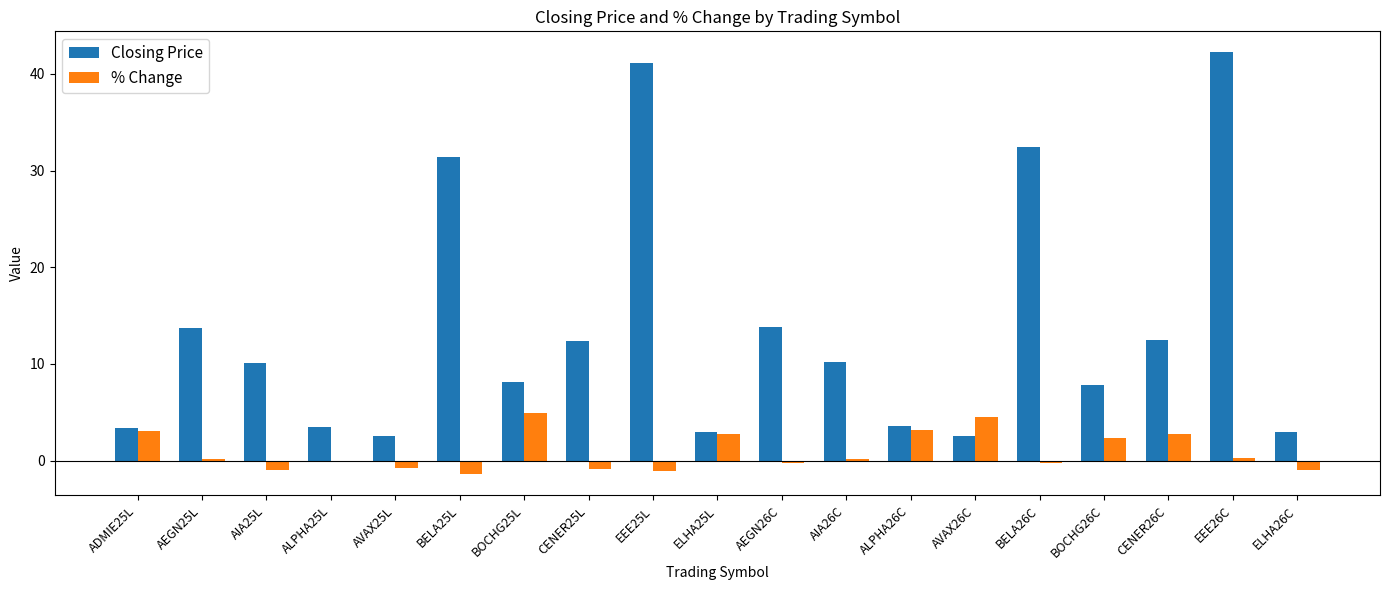

Is the value of % Change at EEE26C greater than the value of Closing Price at AEGN26C?

No